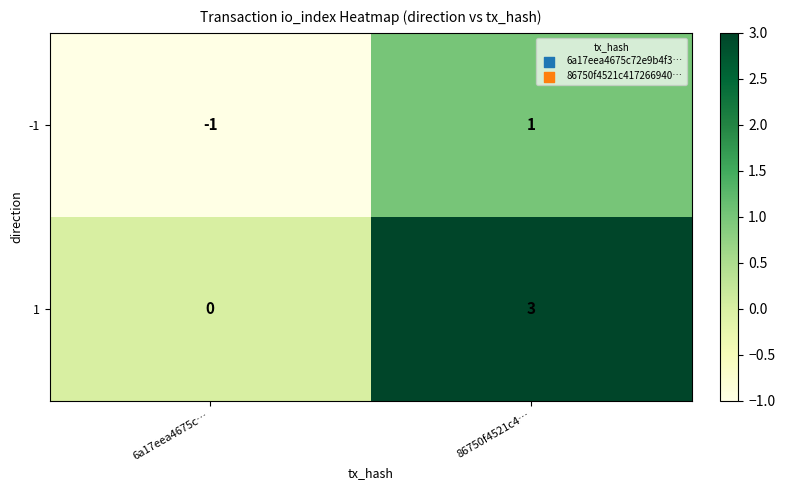

Is it true that 1 equals 3 at 86750f4521c4…?

True